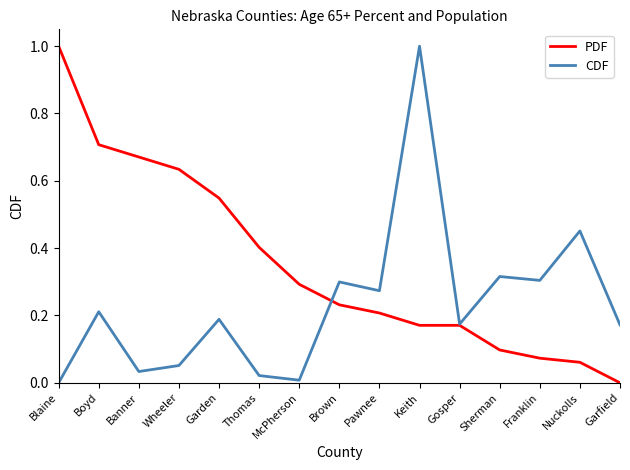

What is the sum of all PDF values?

5.3